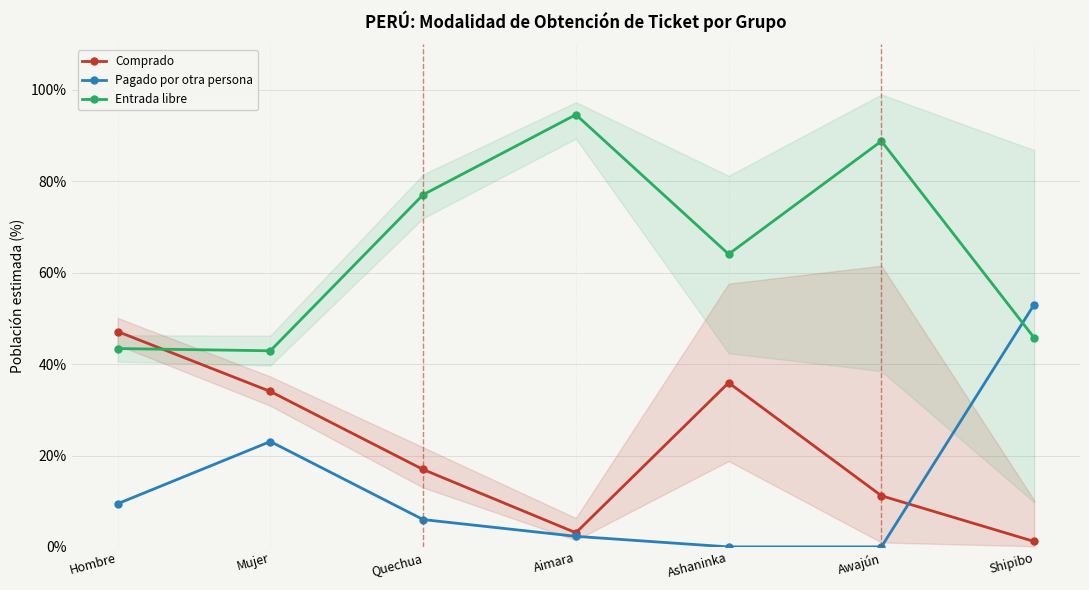

Reading right to left, what are all the values shown in this chart?

Comprado: Shipibo=1.2	Awajún=11.2	Ashaninka=35.9	Aimara=3.1	Quechua=16.9	Mujer=34.0	Hombre=47.1
Pagado por otra persona: Shipibo=53.0	Awajún=0.0	Ashaninka=0.0	Aimara=2.3	Quechua=6.0	Mujer=23.1	Hombre=9.4
Entrada libre: Shipibo=45.8	Awajún=88.8	Ashaninka=64.1	Aimara=94.6	Quechua=77.1	Mujer=42.9	Hombre=43.4